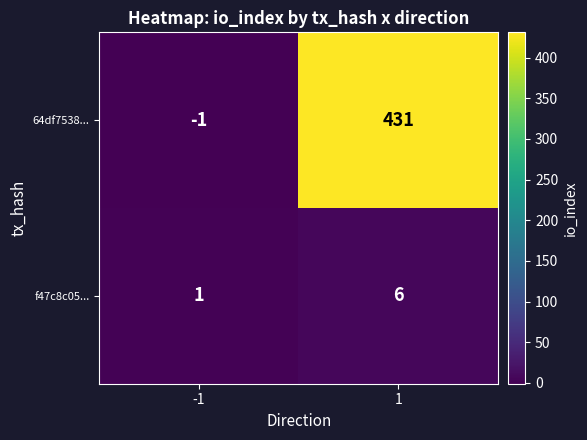

What is the difference between the 64df7538... values at 1 and -1?

432